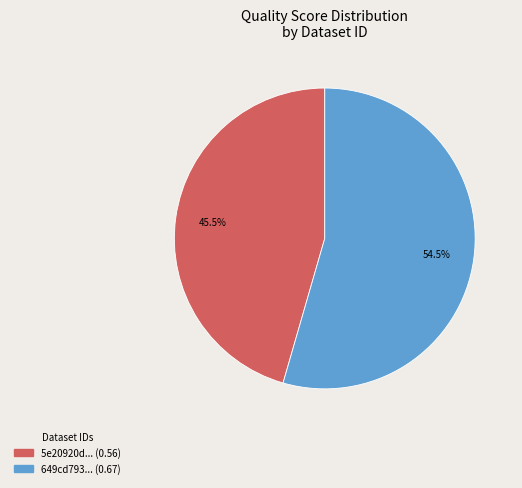

Is there a majority slice in this chart?

Yes